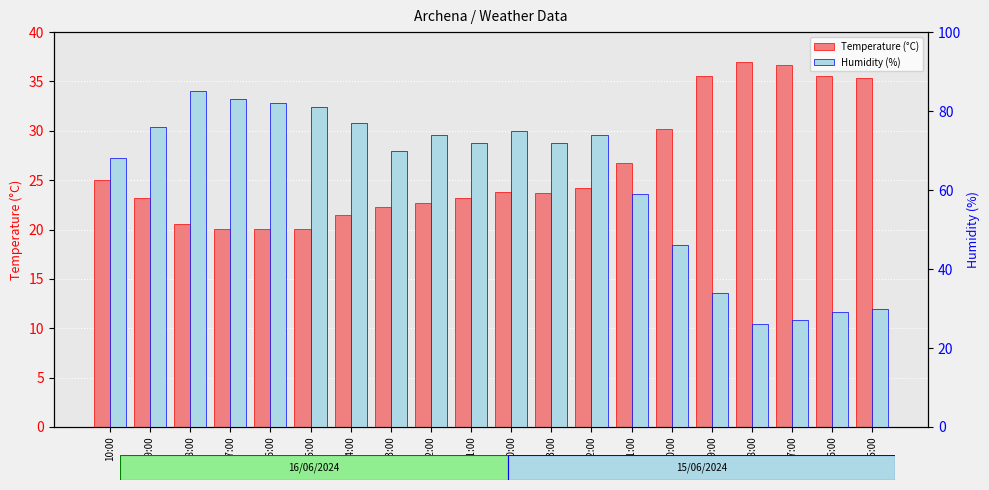

Reading left to right, transcribe all the data shown in this chart.

Temperature (°C): 10:00=25.0	09:00=23.2	08:00=20.6	07:00=20.1	06:00=20.1	05:00=20.1	04:00=21.5	03:00=22.3	02:00=22.7	01:00=23.2	00:00=23.8	23:00=23.7	22:00=24.2	21:00=26.7	20:00=30.2	19:00=35.6	18:00=37.0	17:00=36.7	16:00=35.6	15:00=35.4
Humidity (%): 10:00=68.0	09:00=76.0	08:00=85.0	07:00=83.0	06:00=82.0	05:00=81.0	04:00=77.0	03:00=70.0	02:00=74.0	01:00=72.0	00:00=75.0	23:00=72.0	22:00=74.0	21:00=59.0	20:00=46.0	19:00=34.0	18:00=26.0	17:00=27.0	16:00=29.0	15:00=30.0